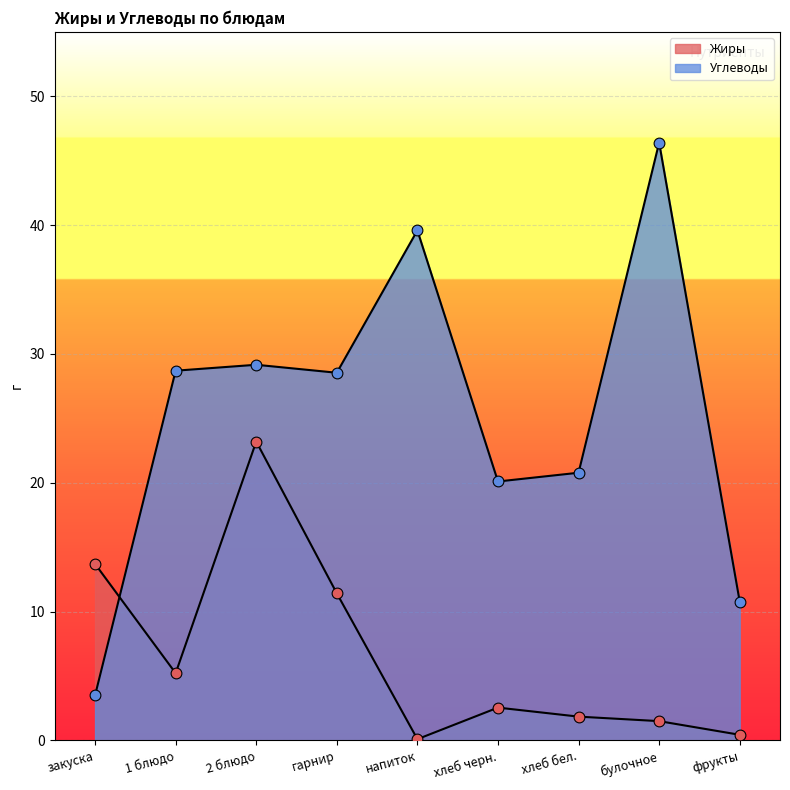

Is the value of Углеводы at напиток greater than the value of Жиры at 1 блюдо?

Yes